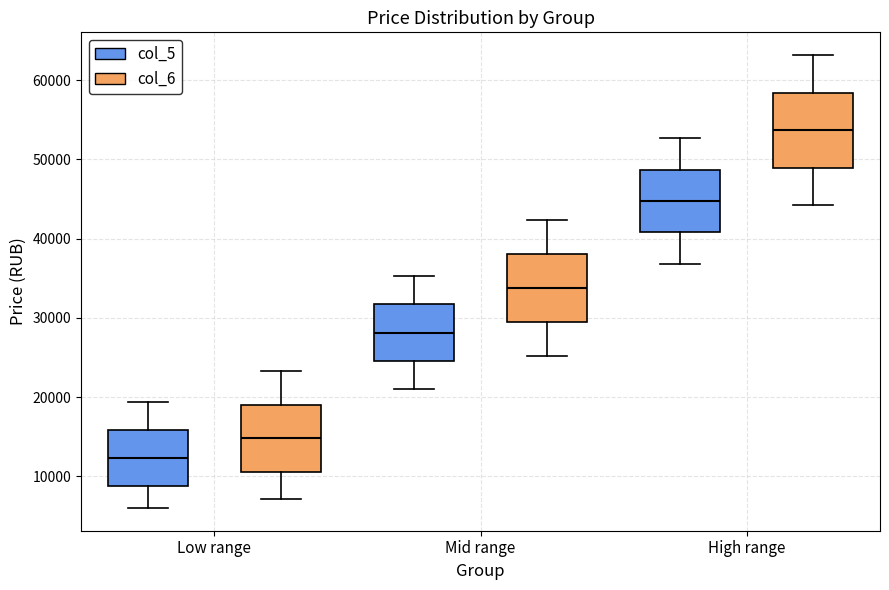

Reading left to right, transcribe this box plot: for each box, give where its median line is, the range the box spans, and where its two whiskers end, as read against the y-axis. The values are not printed on the chart, so give them approximately, as read against the axis.

Low range (col_5): median 12000, box 9000 to 16000, whiskers 6000 to 19000
Low range (col_6): median 15000, box 11000 to 19000, whiskers 7000 to 23000
Mid range (col_5): median 28000, box 25000 to 32000, whiskers 21000 to 35000
Mid range (col_6): median 34000, box 29000 to 38000, whiskers 25000 to 42000
High range (col_5): median 45000, box 41000 to 49000, whiskers 37000 to 53000
High range (col_6): median 54000, box 49000 to 58000, whiskers 44000 to 63000